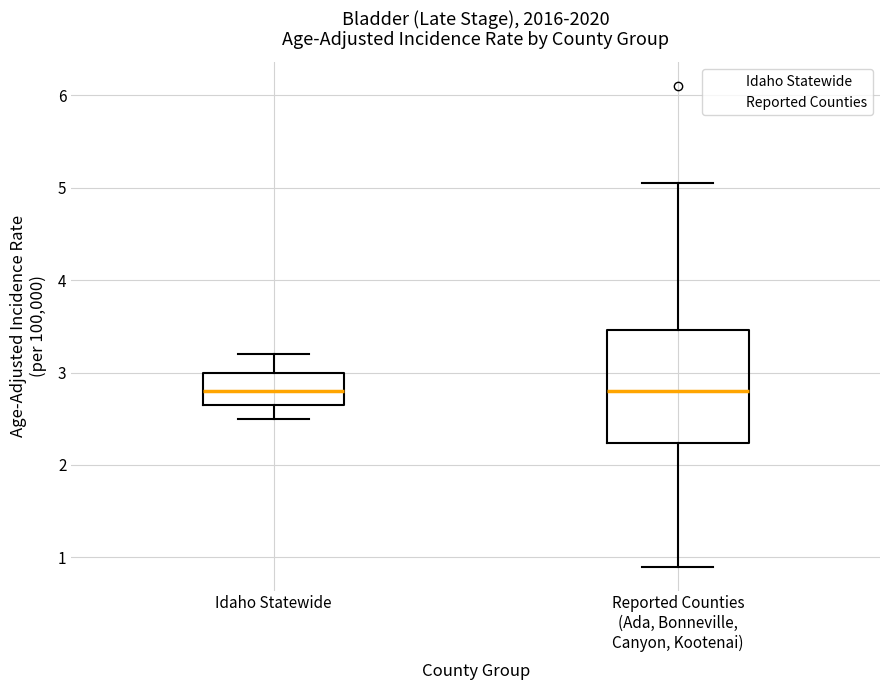

Comparing the boxes themselves (not the whiskers), which one is the tallest?

Reported Counties (Ada, Bonneville, Canyon, Kootenai)